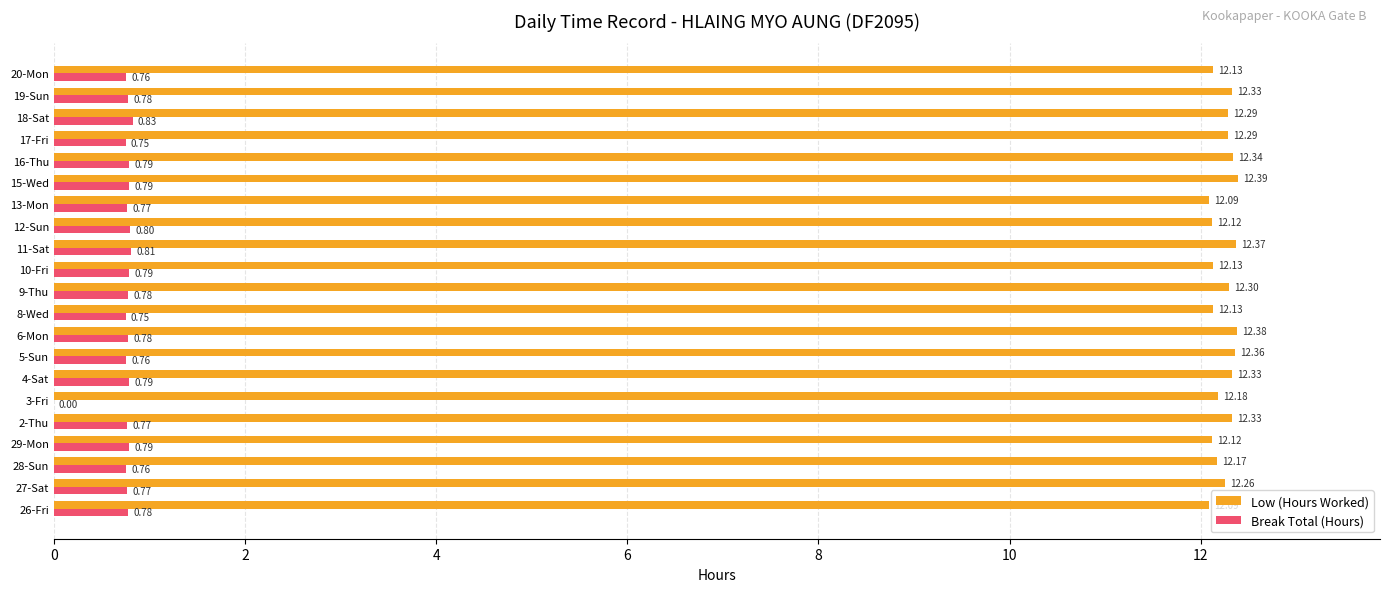

Between 6-Mon and 16-Thu, which series saw the biggest shift?

Low (Hours Worked)